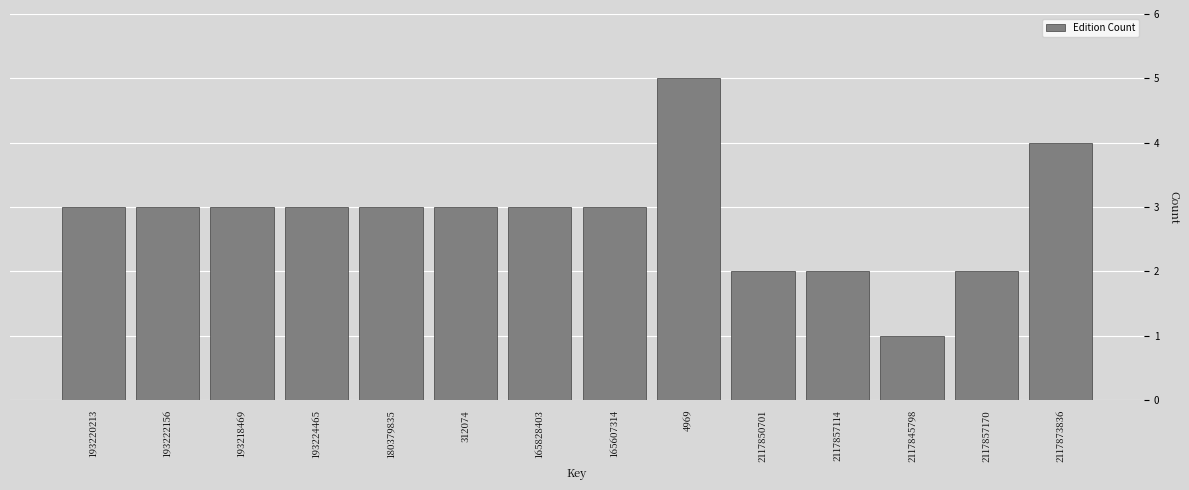

Reading left to right, list all the values displayed in this chart.

3	3	3	3	3	3	3	3	5	2	2	1	2	4